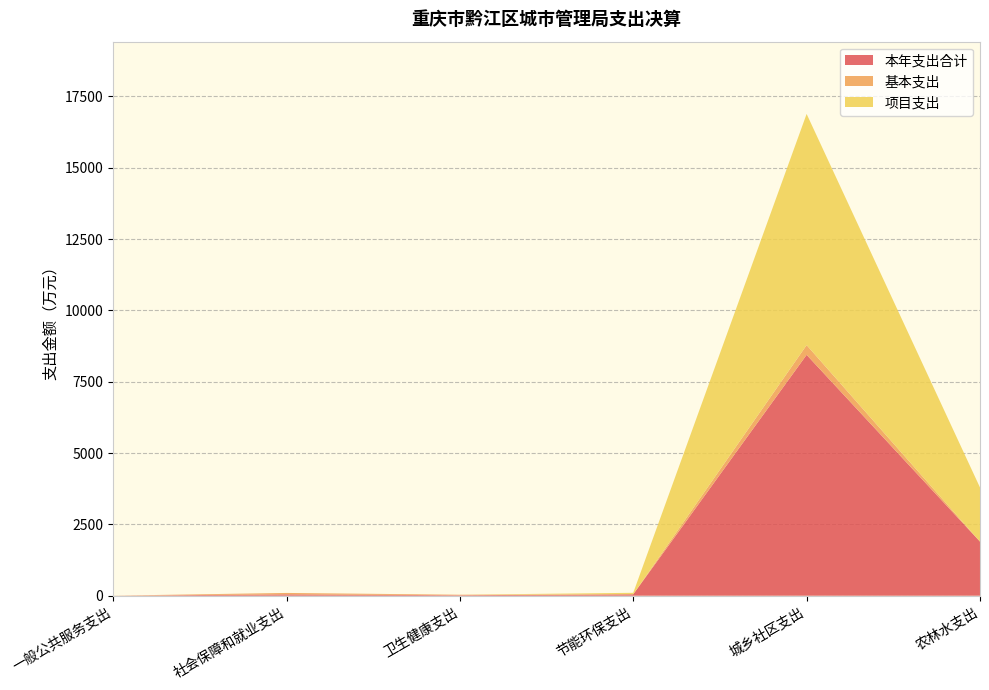

Reading right to left, extract all data points from this chart.

本年支出合计: 农林水支出=1896.8	城乡社区支出=8443.0	节能环保支出=51.0	卫生健康支出=17.4	社会保障和就业支出=48.7	一般公共服务支出=1.0
基本支出: 农林水支出=0.0	城乡社区支出=341.0	节能环保支出=0.0	卫生健康支出=17.4	社会保障和就业支出=48.7	一般公共服务支出=0.0
项目支出: 农林水支出=1896.8	城乡社区支出=8102.0	节能环保支出=51.0	卫生健康支出=0.0	社会保障和就业支出=0.0	一般公共服务支出=1.0